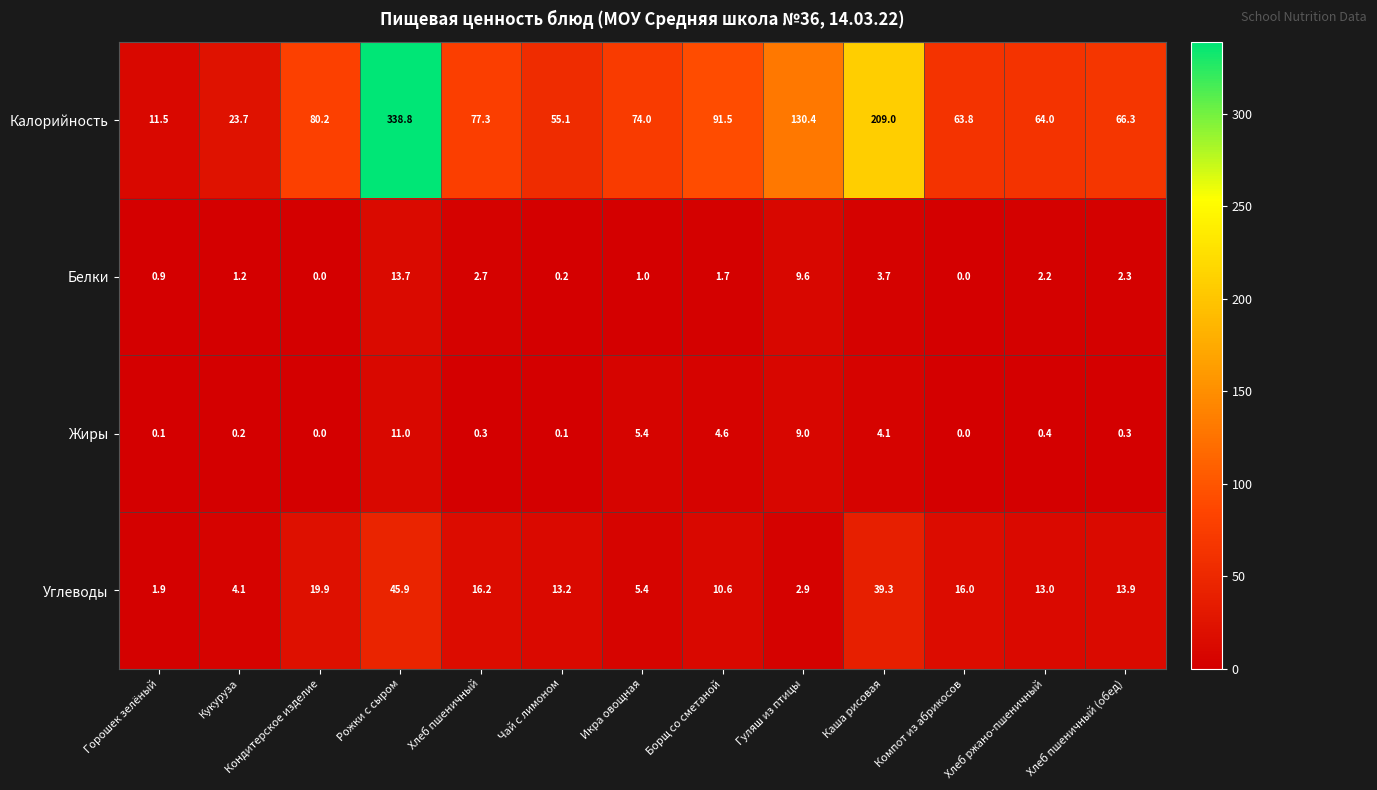

Between Кукуруза and Хлеб пшеничный (обед), which series saw the biggest shift?

Калорийность